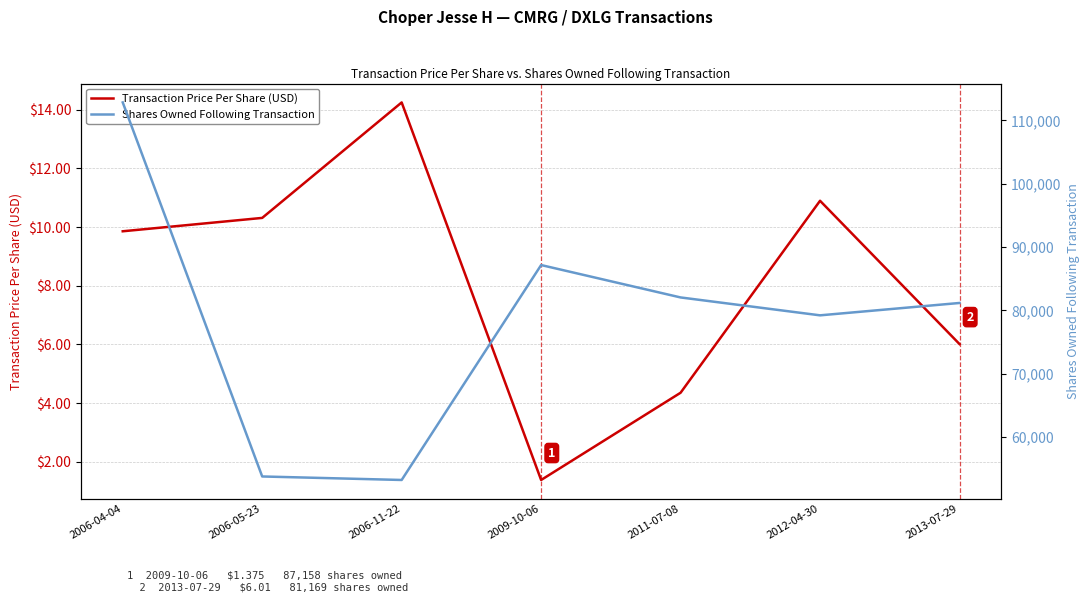

Reading left to right, extract all data points from this chart.

Transaction Price Per Share (USD): 2006-04-04=9.9	2006-05-23=10.3	2006-11-22=14.2	2009-10-06=1.4	2011-07-08=4.3	2012-04-30=10.9	2013-07-29=6.0
Shares Owned Following Transaction: 2006-04-04=112844.0	2006-05-23=53765.0	2006-11-22=53211.0	2009-10-06=87158.0	2011-07-08=82042.0	2012-04-30=79216.0	2013-07-29=81169.0